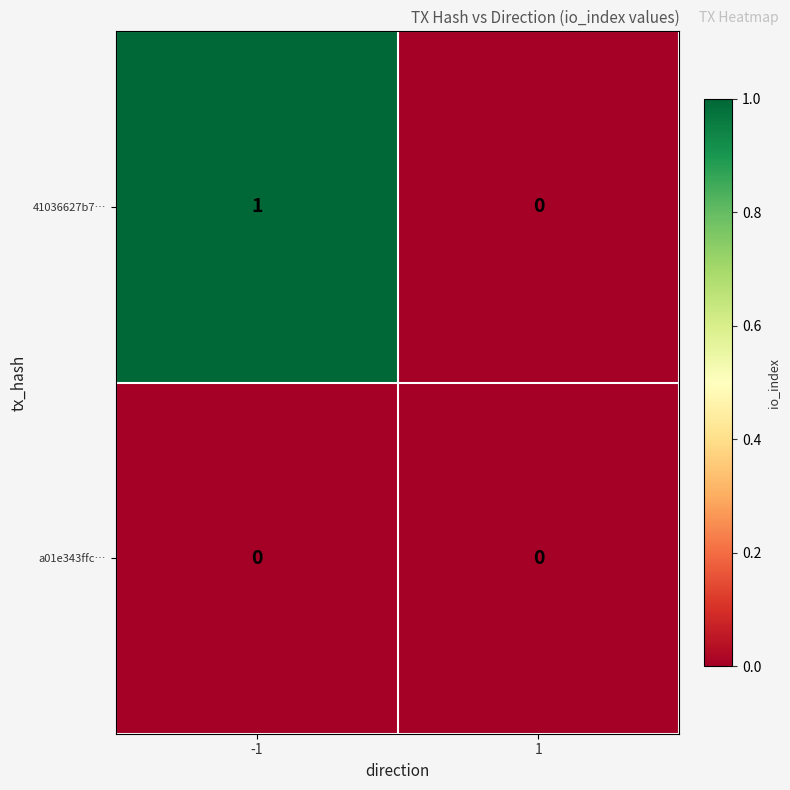

List the series in order of their peak value, lowest first.

a01e343ffc…, 41036627b7…